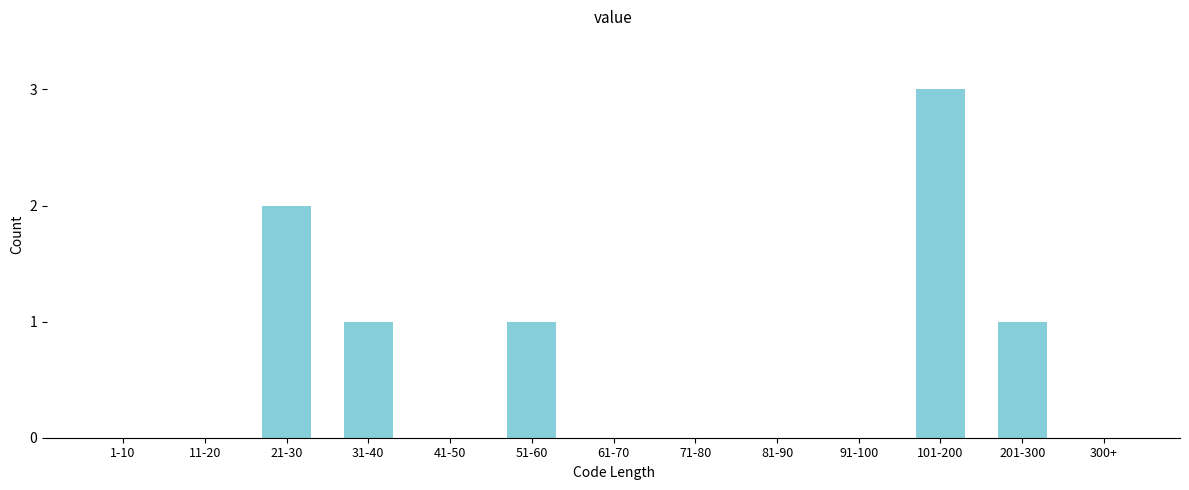

Reading right to left, list all the values displayed in this chart.

300+=0	201-300=1	101-200=3	91-100=0	81-90=0	71-80=0	61-70=0	51-60=1	41-50=0	31-40=1	21-30=2	11-20=0	1-10=0